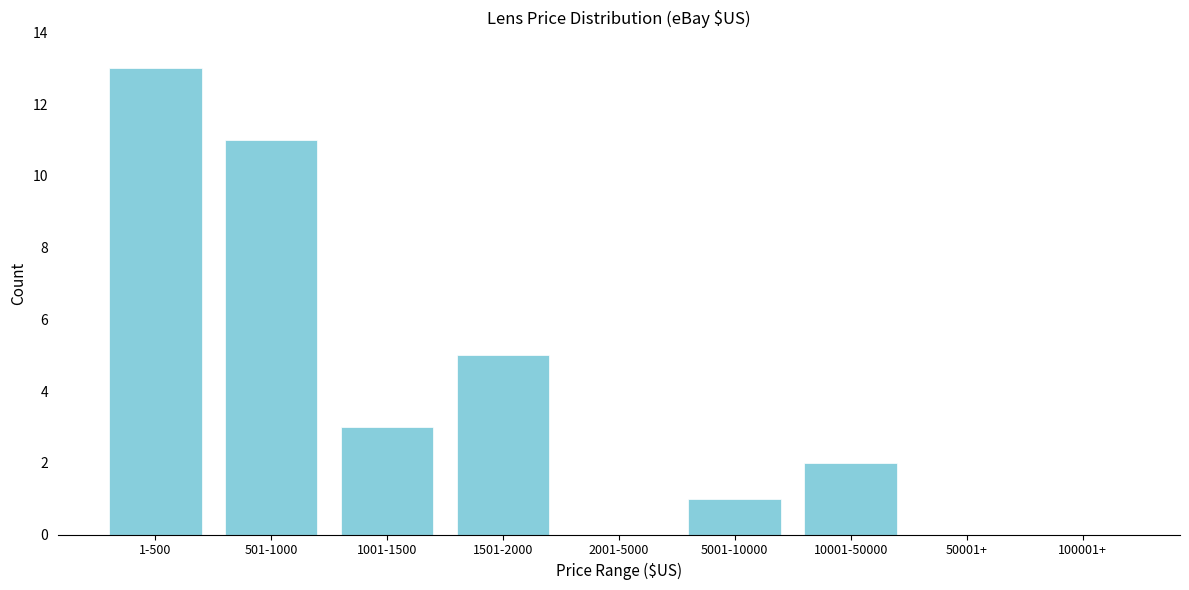

Reading left to right, extract all data points from this chart.

1-500=13	501-1000=11	1001-1500=3	1501-2000=5	2001-5000=0	5001-10000=1	10001-50000=2	50001+=0	100001+=0